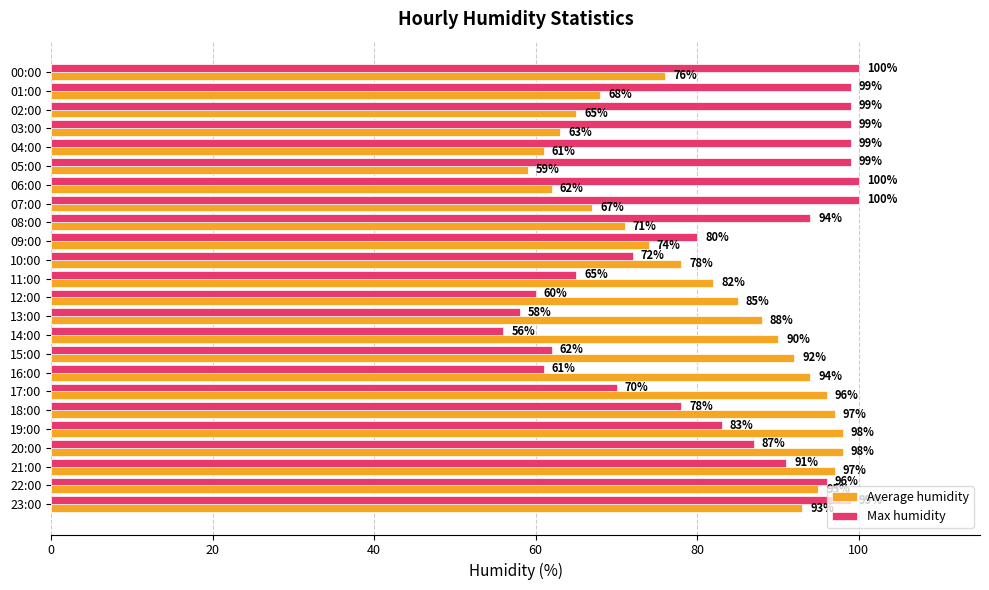

At which label is Average humidity closest to 78?

10:00